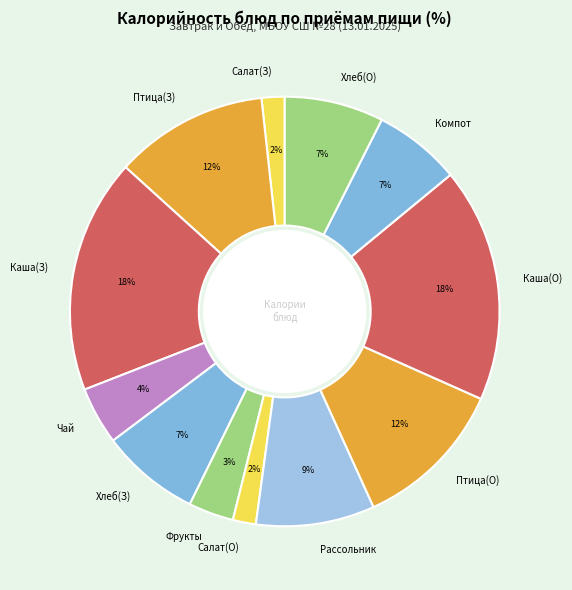

Count the number of slices in the pie.

12